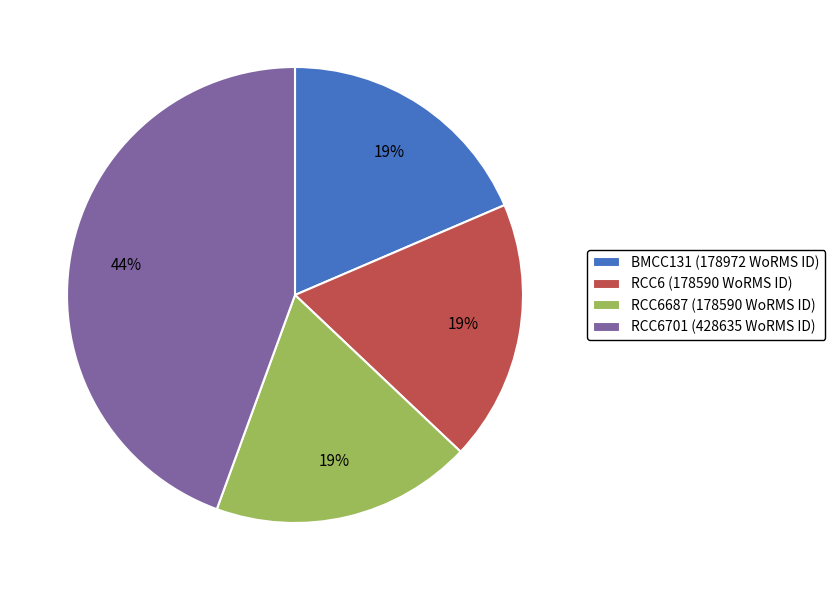

Which slice is the largest?

RCC6701 (428635 WoRMS ID)